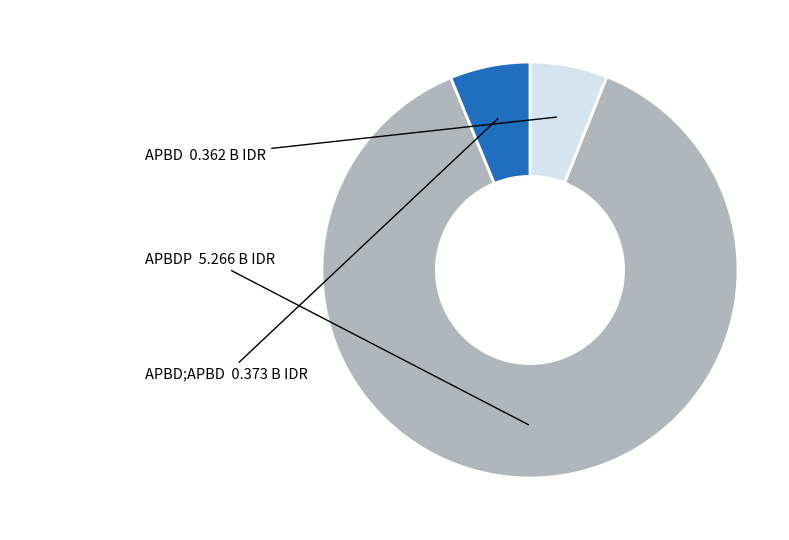

Count the number of slices in the pie.

3